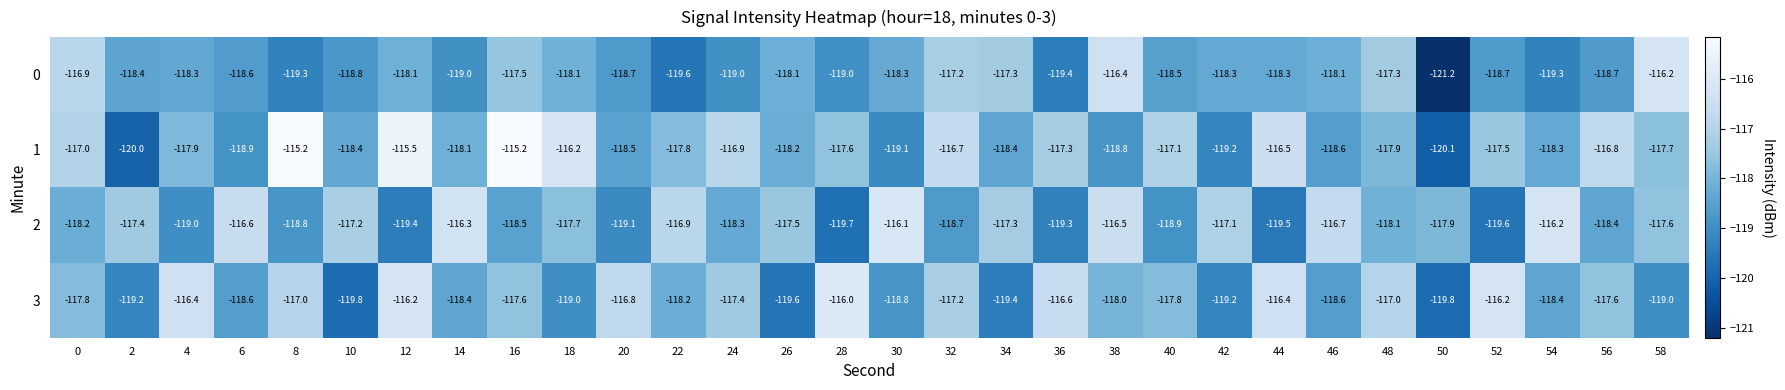

What is the difference between the maximum and minimum values in the 3 series?

3.8